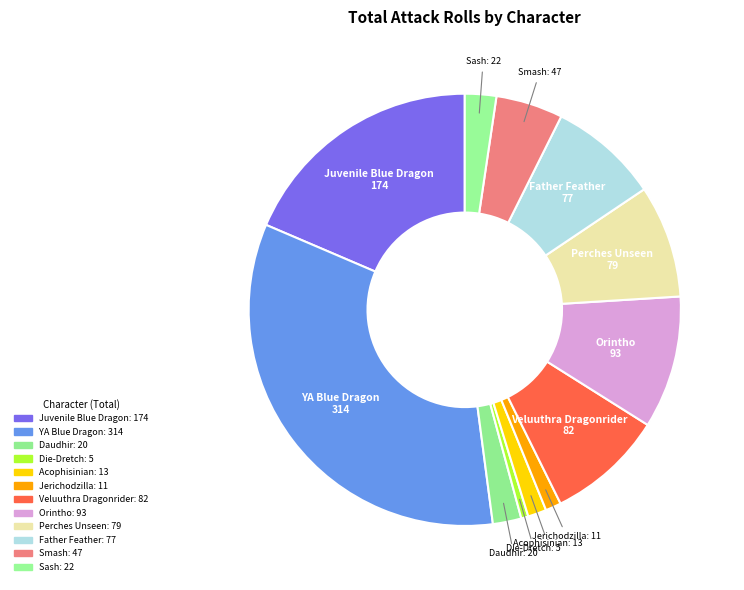

Is there any slice that represents more than half of the pie?

No